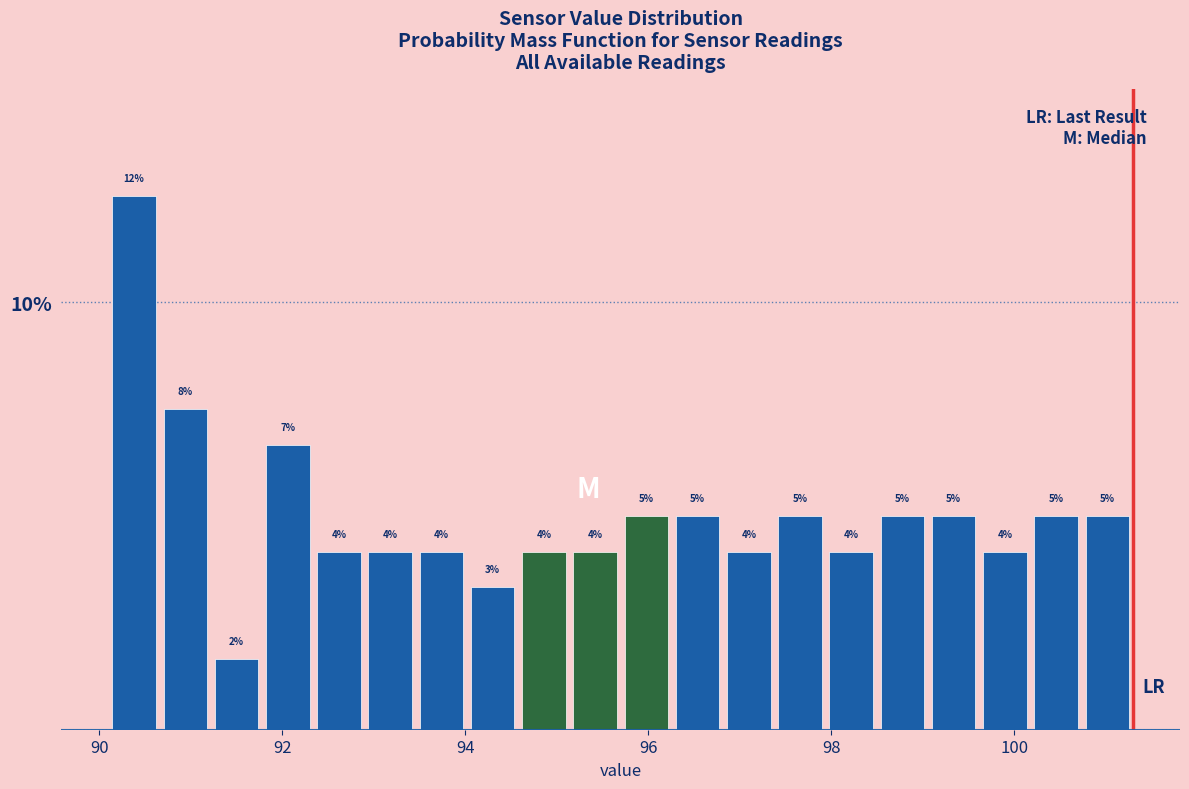

Around what value on the x-axis is the tallest bar? Give the approximate position of its centre, as read against the axis.

90.4